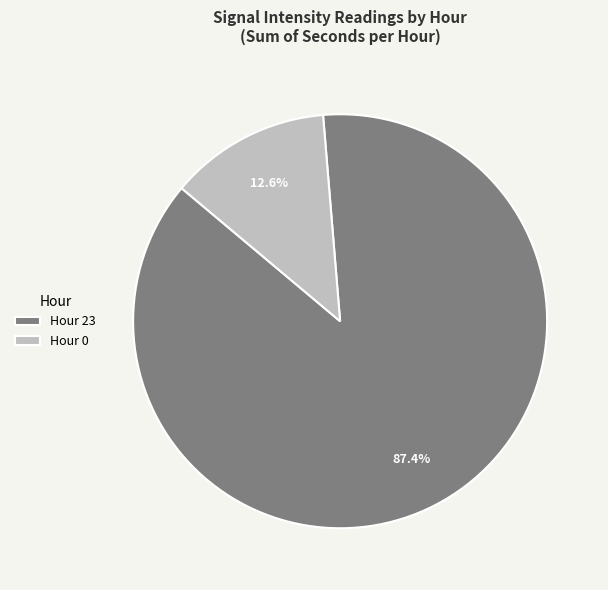

How many segments does this pie chart have?

2